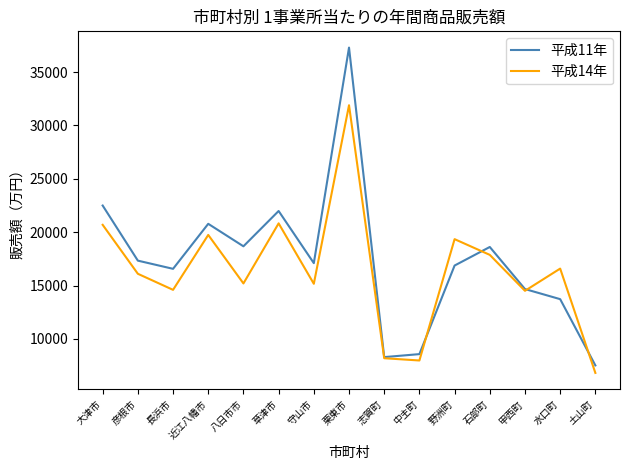

Between 中主町 and 水口町, which series saw the biggest shift?

平成14年